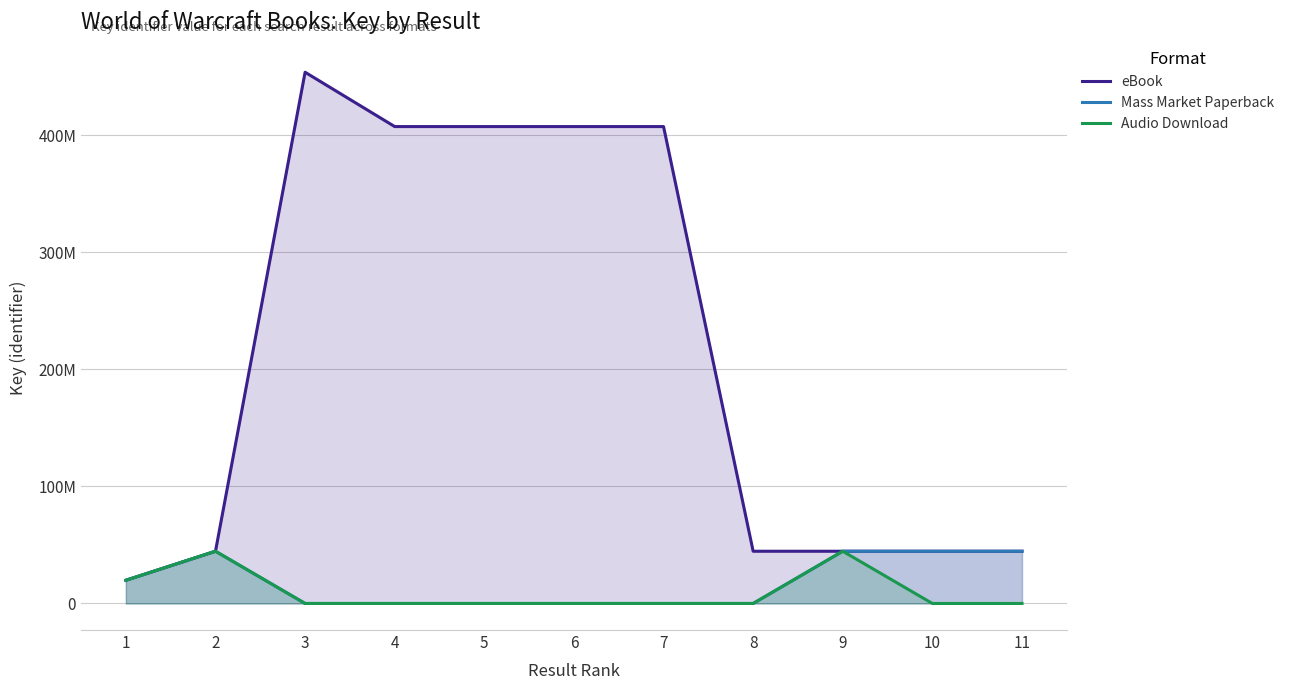

How many lines are shown in the chart?

3